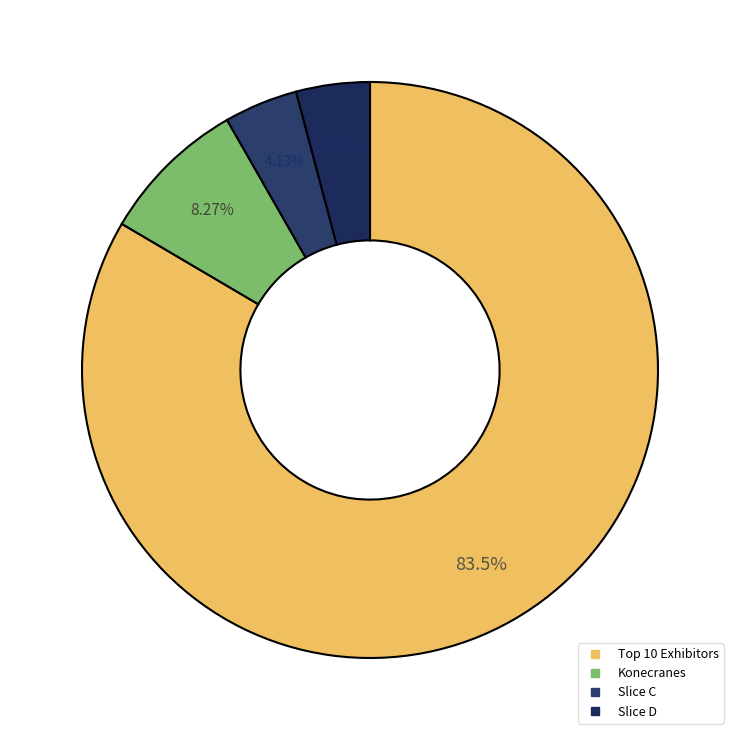

How many slices are in this pie chart?

4